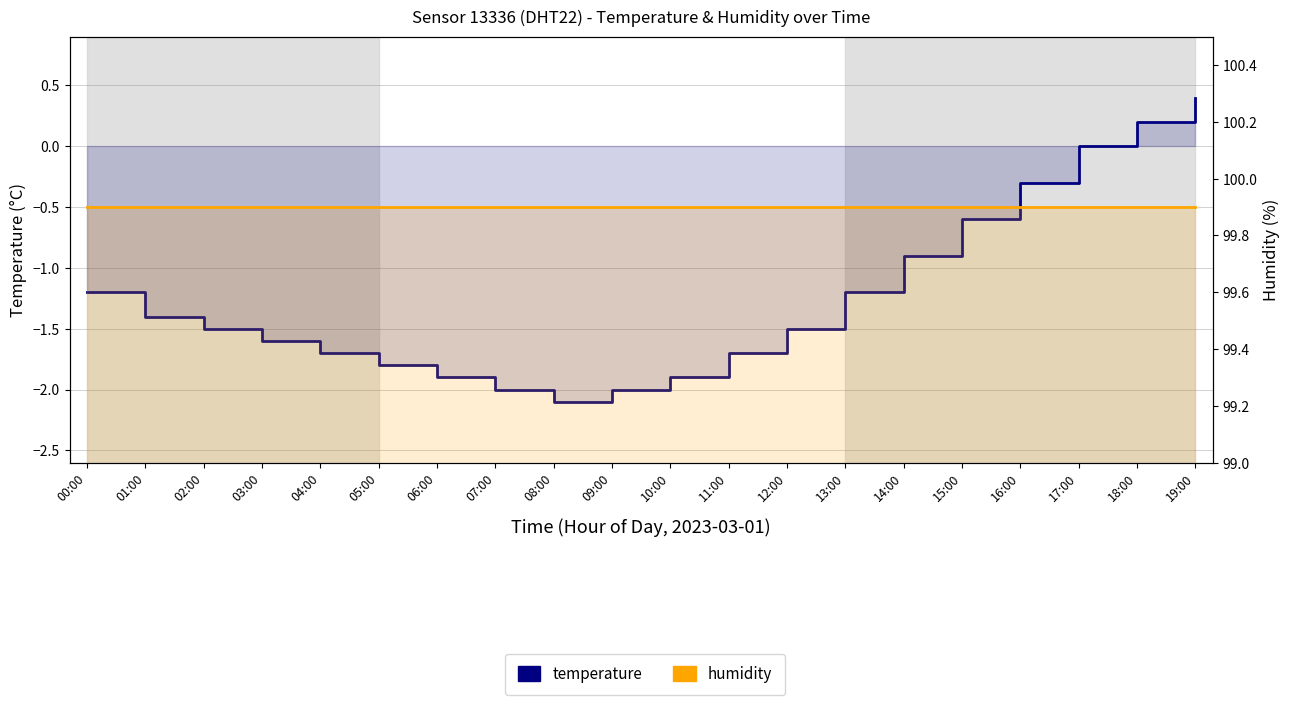

Which series has the largest total across all categories?

humidity